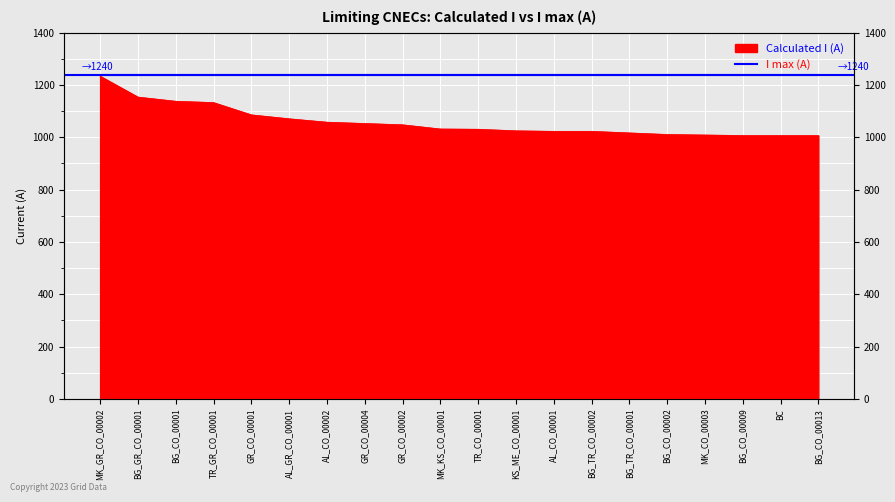

At which category does the chart reach its peak across all series?

MK_GR_CO_00002